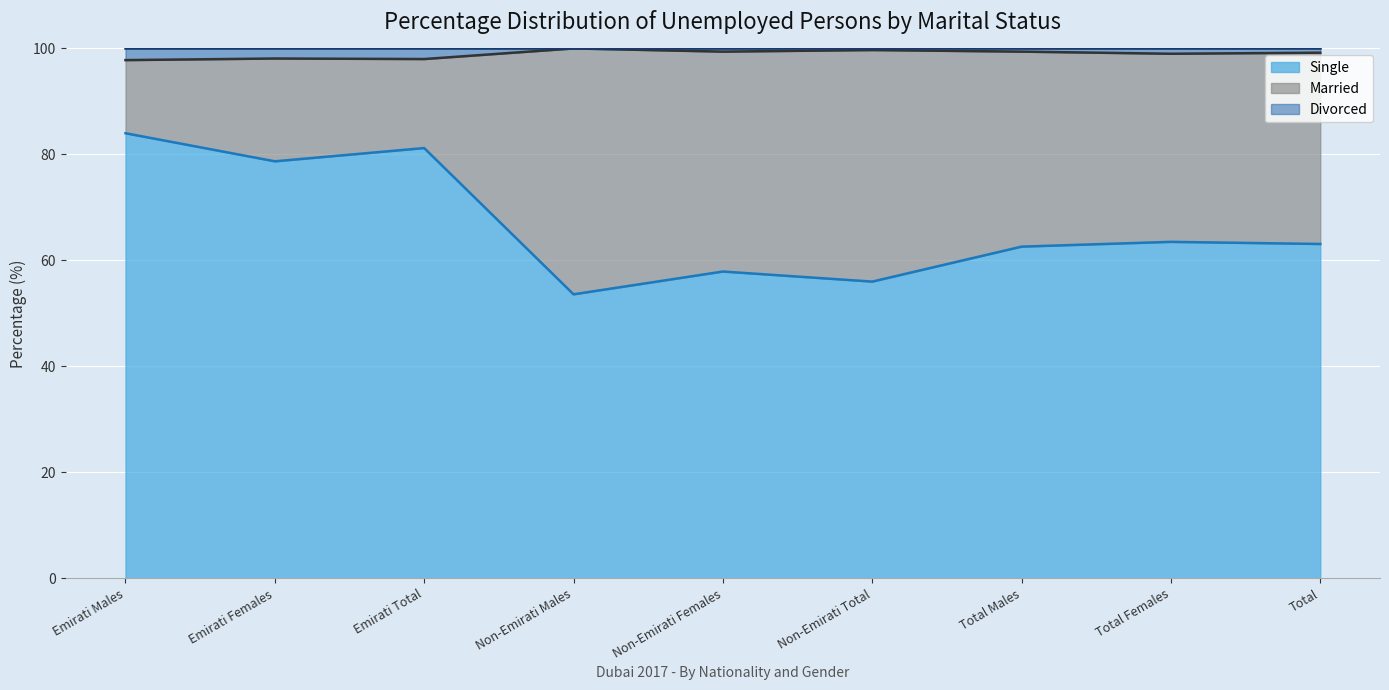

What is the difference between the maximum and minimum values in the Single series?

30.4